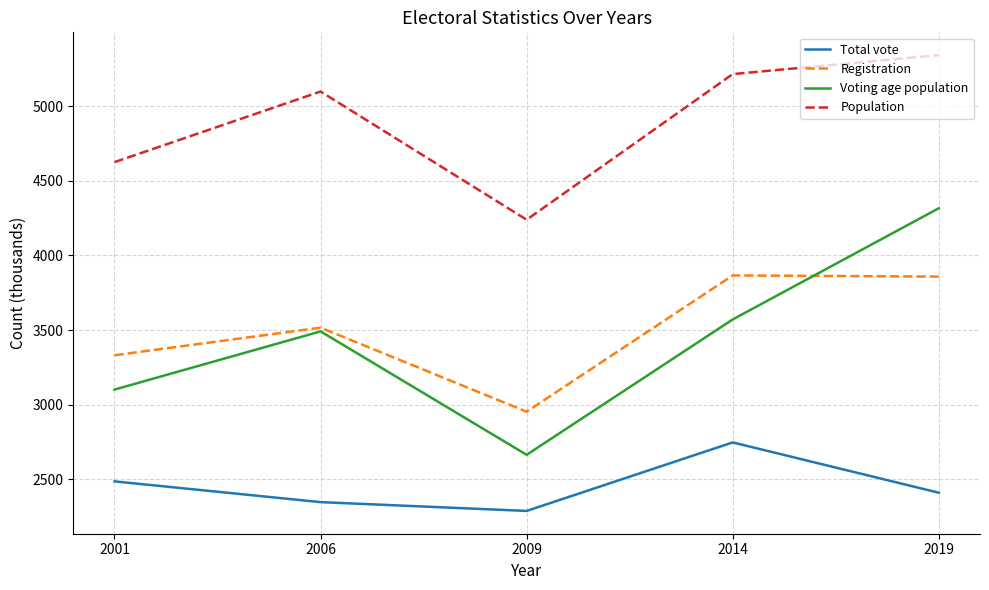

True or false: Population has a value of 6521 at 2001.

False